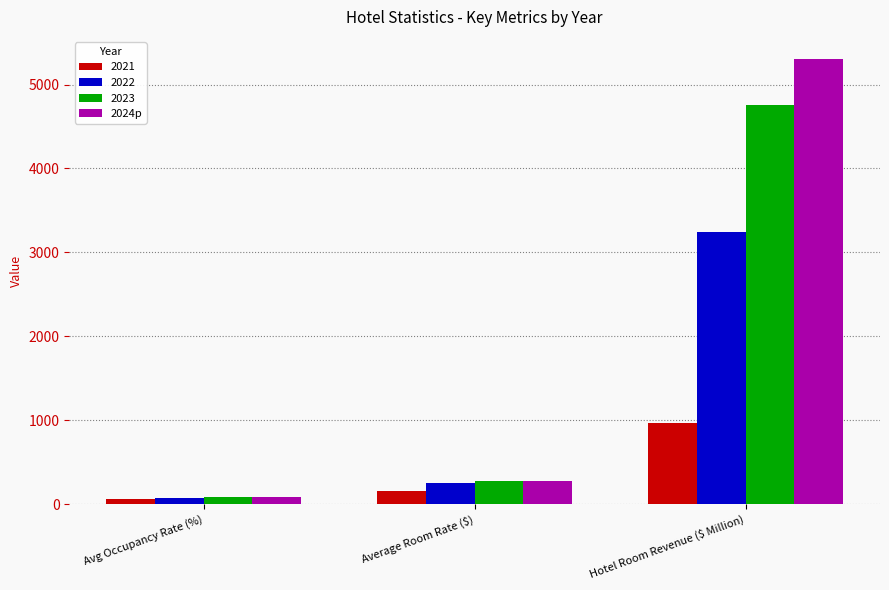

What is the label of the 3rd bar from the left?

Hotel Room Revenue ($ Million)